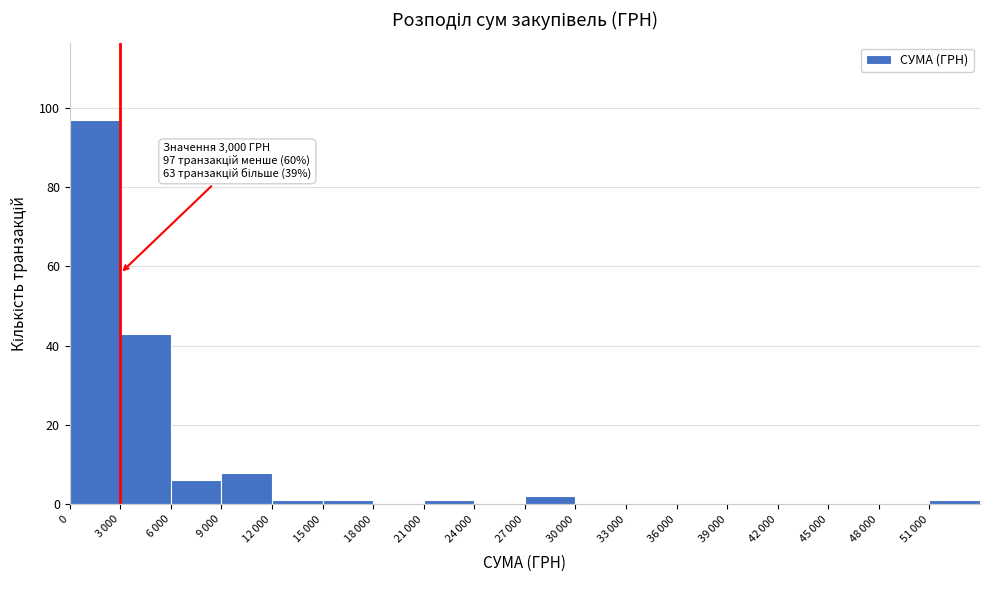

What is the greatest value displayed?

97